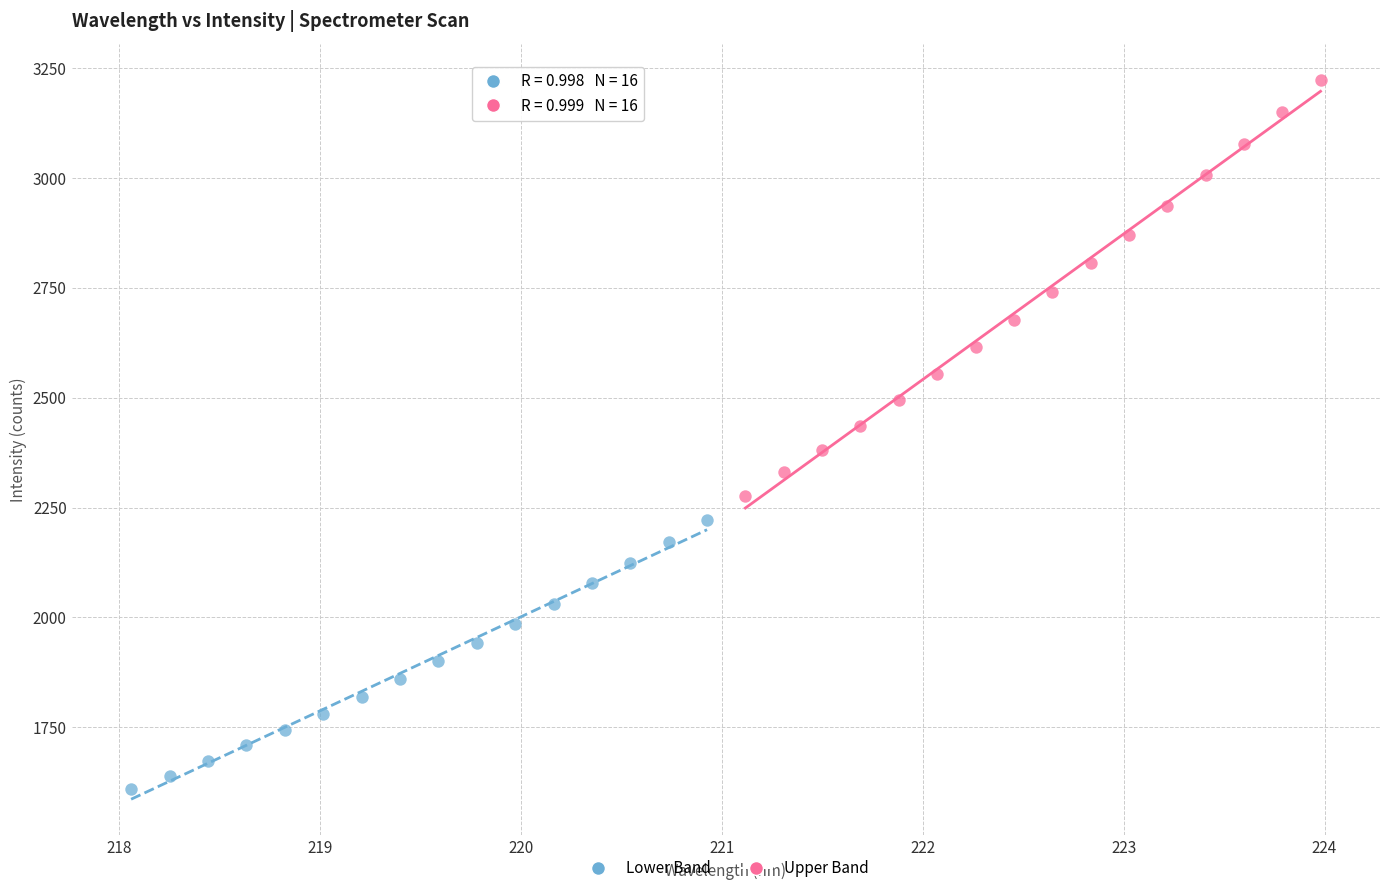

What are all the series names shown in the legend?

Lower Band, Upper Band